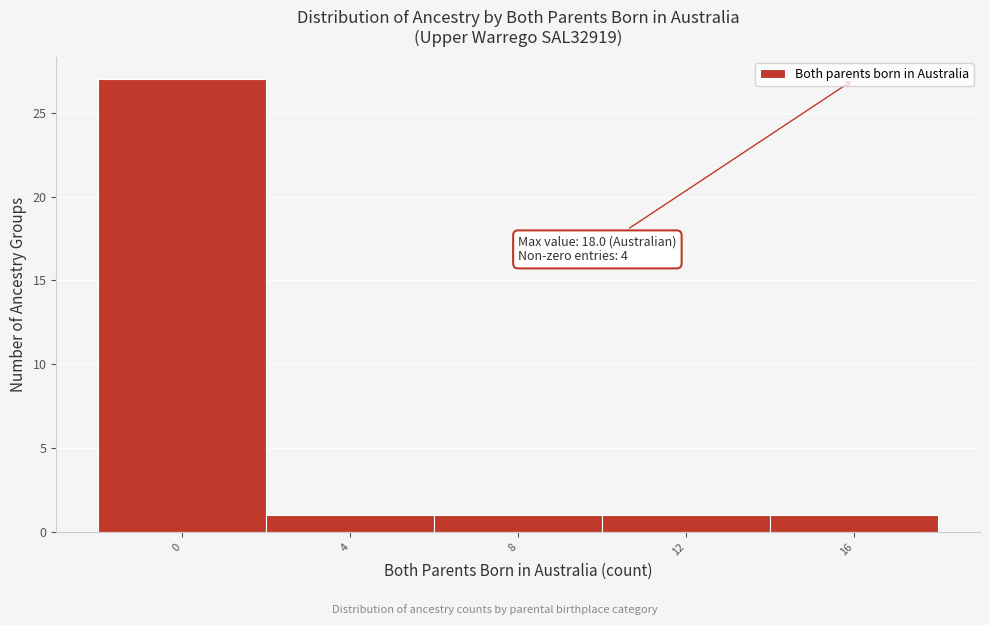

Reading right to left, what are all the values shown in this chart?

1	1	1	1	27